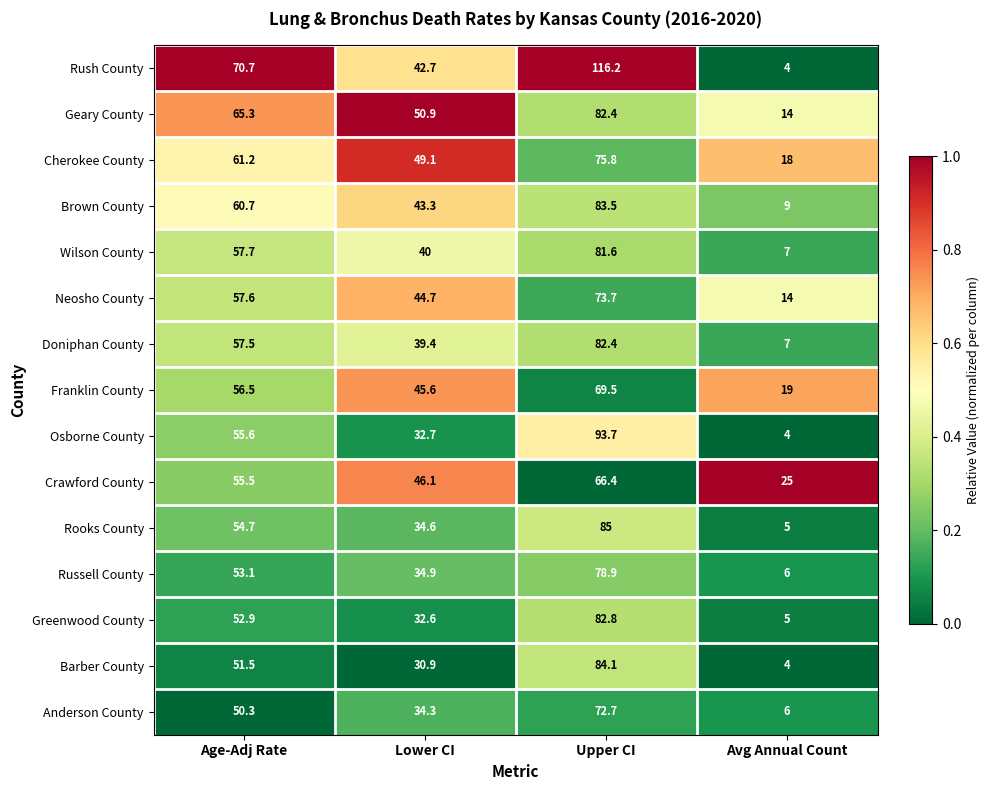

The Franklin County series shows 69.5 at Upper CI. True or false?

True